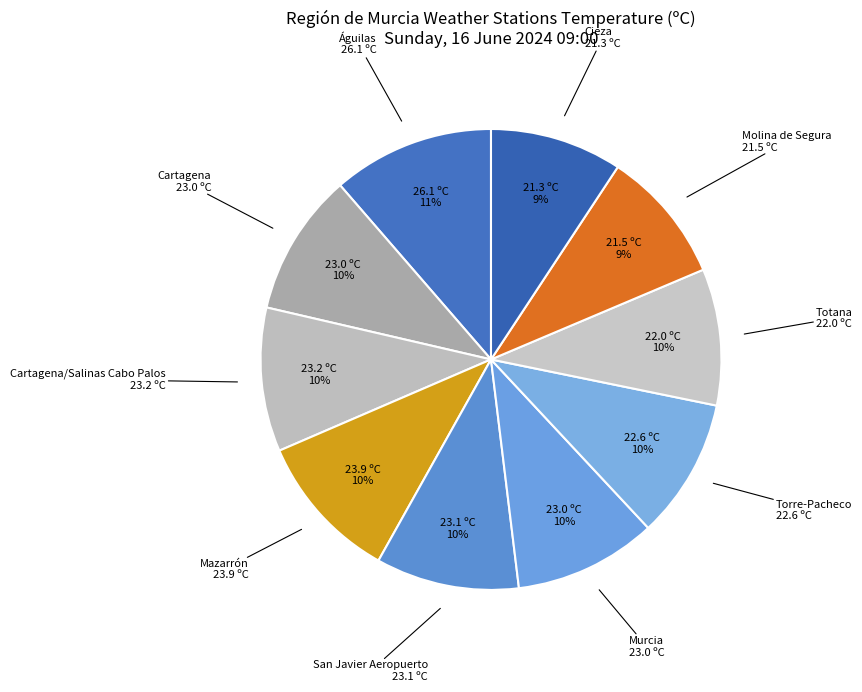

Count the number of slices in the pie.

10